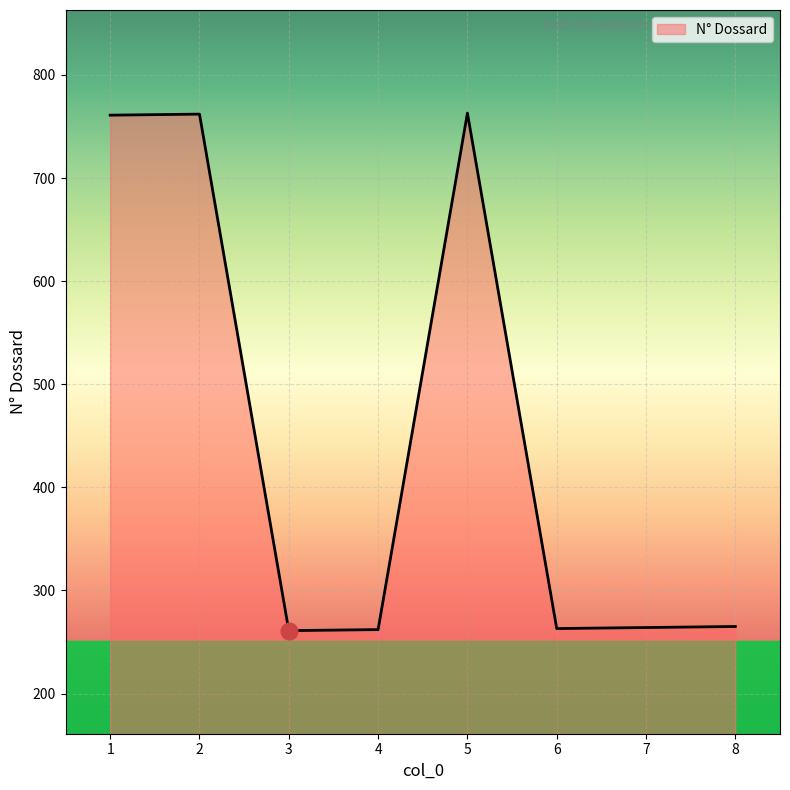

Is it true that the value at 3 is 408?

False